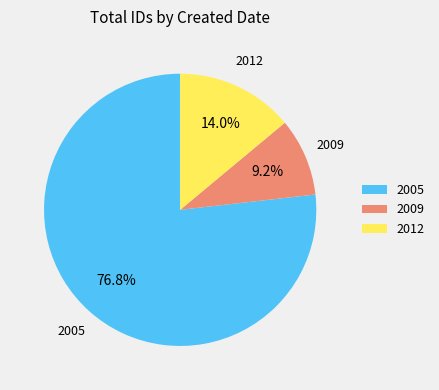

Is 2012 the majority of the pie?

No